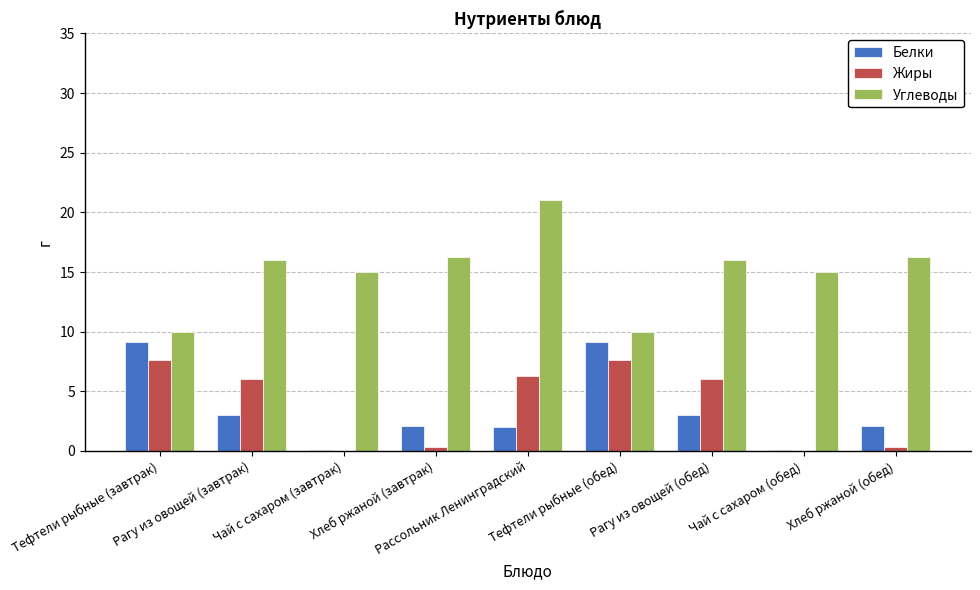

The value of Белки at Рагу из овощей (завтрак) is 3.0. True or false?

True